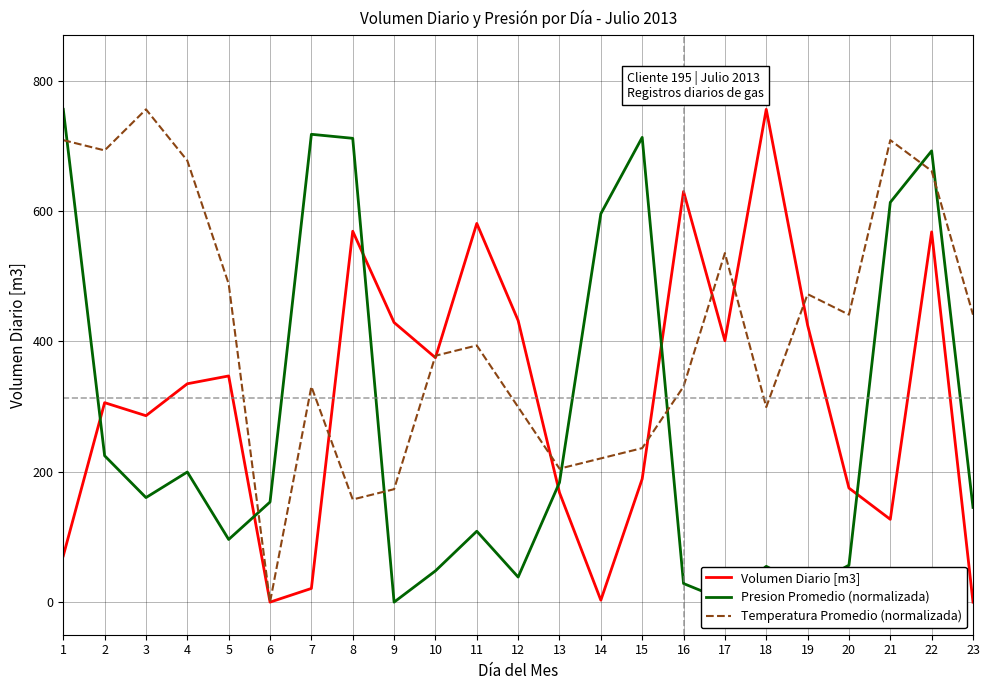

What is the spread (max minus min) of values at 7?

696.7